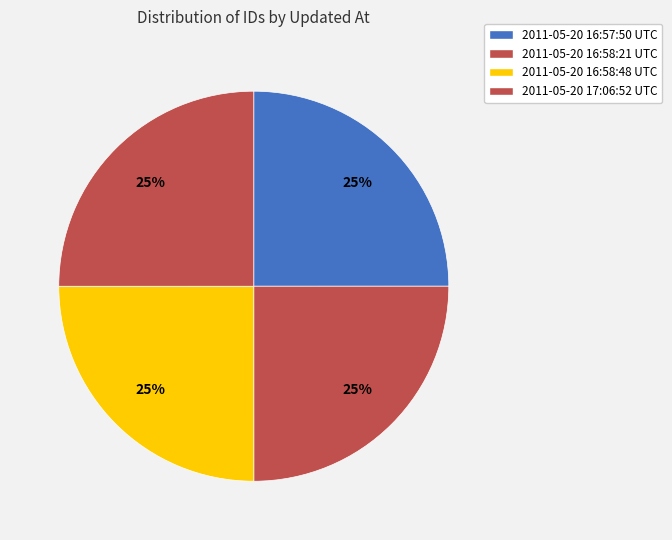

Count the number of slices in the pie.

4